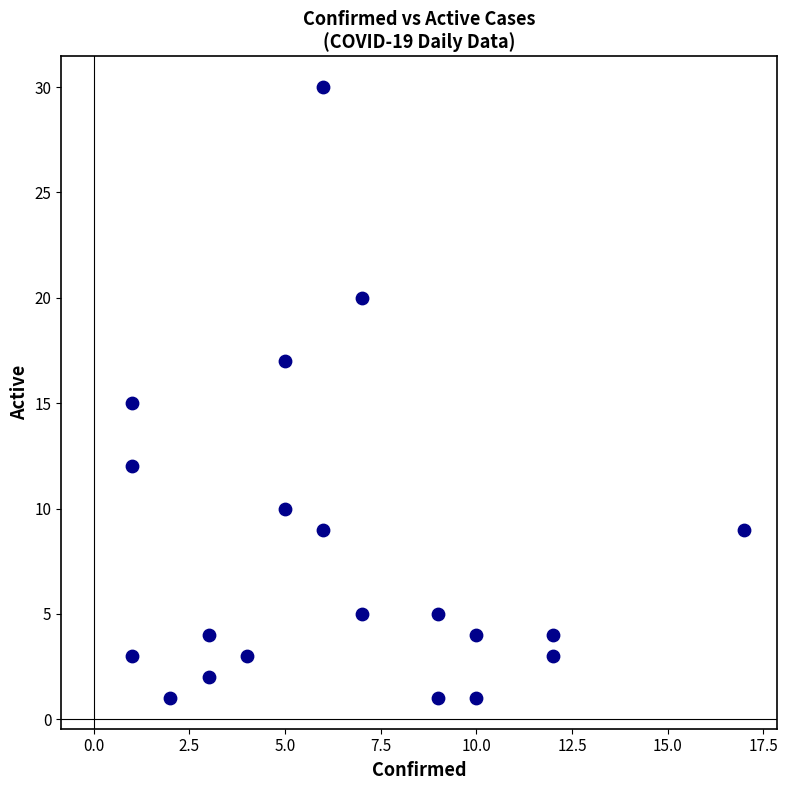

What is the range of Y values (max minus min)?

29